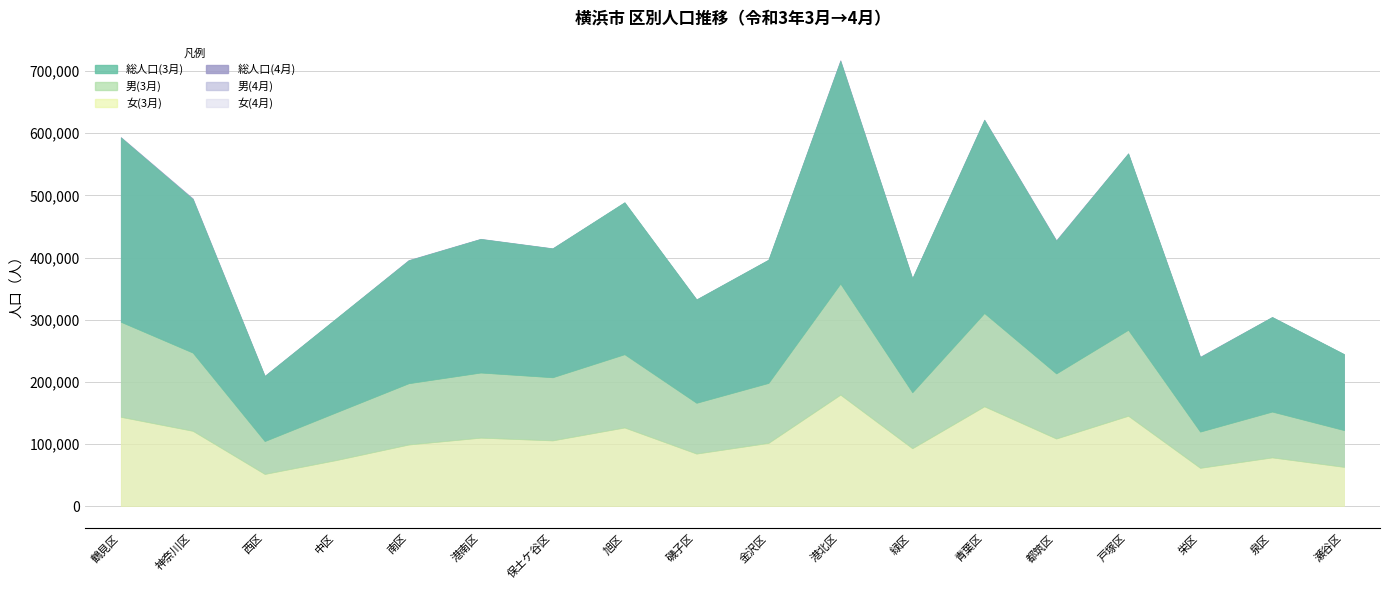

What is the label of the 10th point from the right?

磯子区